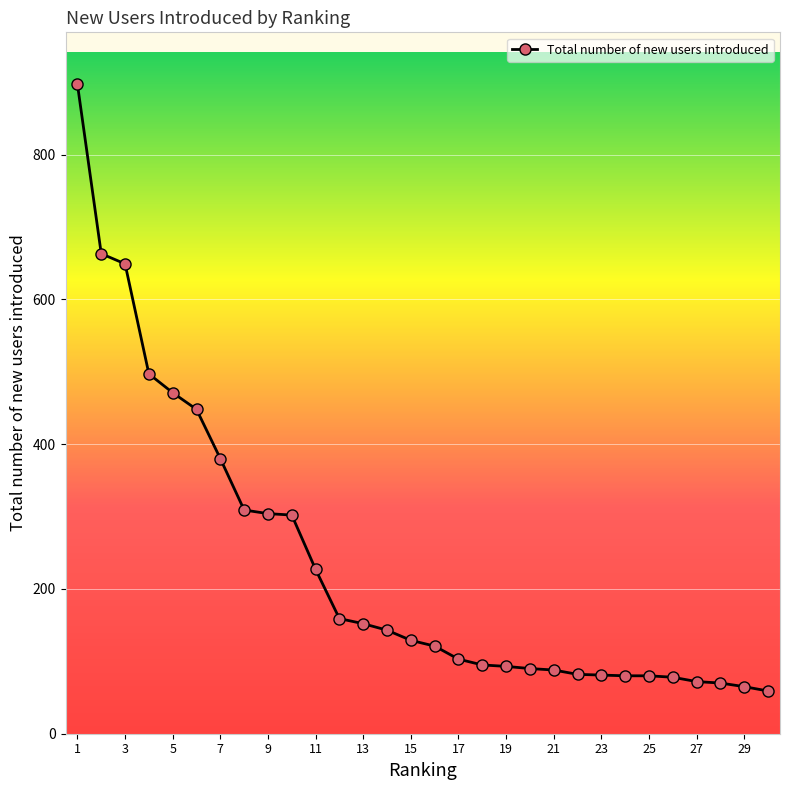

What is the difference between the maximum and minimum values?

838